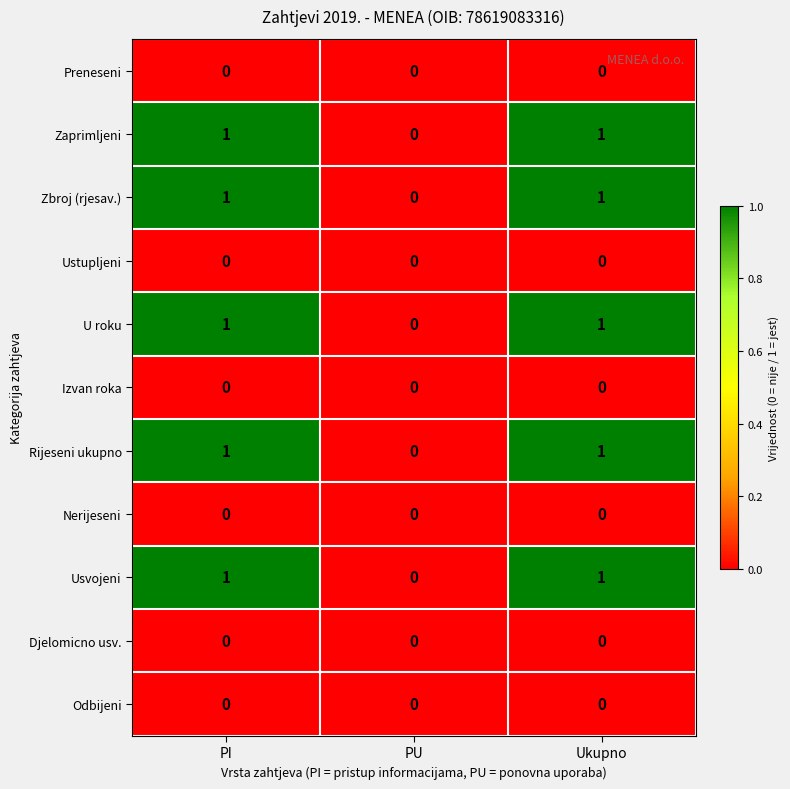

Where is Zbroj (rjesav.) nearest to the value 0?

PU